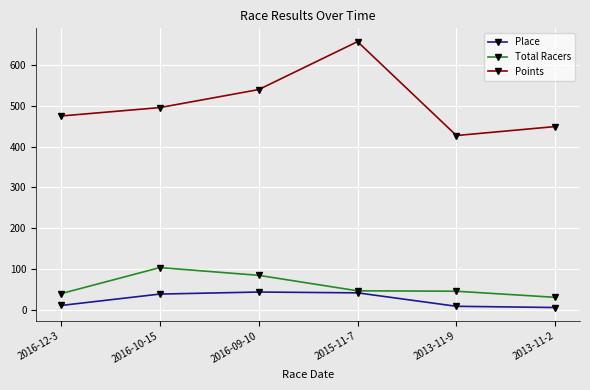

How many values in the Total Racers series are below 46?

3